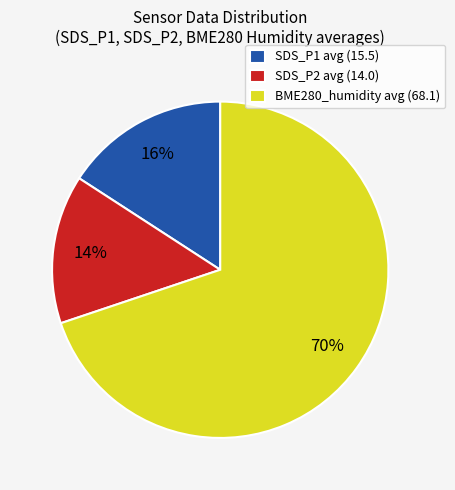

To the nearest percent, what is the difference between the BME280_humidity avg (68.1) and SDS_P2 avg (14.0) slice percentages?

56%